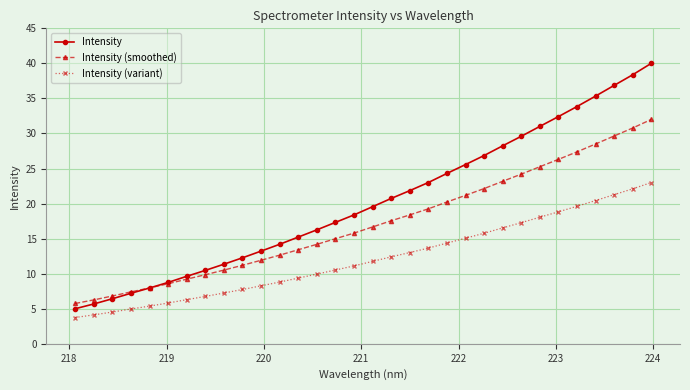

Rank the series by their maximum value, from highest to lowest.

Intensity, Intensity (smoothed), Intensity (variant)